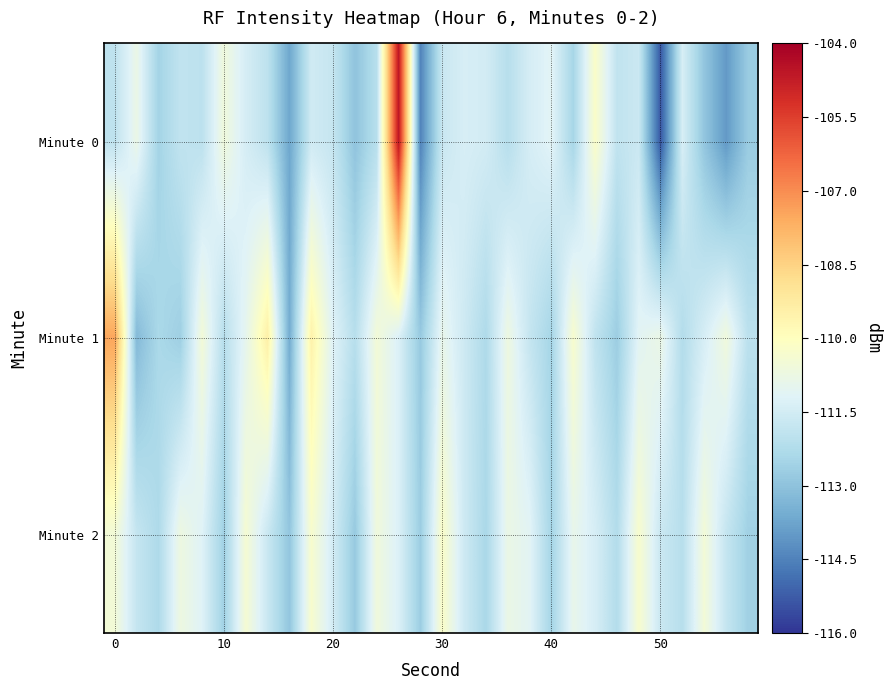

Reading left to right, what are all the values shown in this chart?

Minute 0: -111.9	-110.8	-112.5	-111.9	-112.0	-110.6	-111.4	-112.0	-113.7	-111.6	-111.8	-113.0	-112.1	-104.6	-114.5	-111.7	-111.4	-111.5	-112.1	-111.4	-111.1	-112.5	-110.2	-111.9	-111.7	-115.3	-111.4	-112.9	-114.0	-112.7
Minute 1: -107.5	-113.2	-112.4	-112.6	-110.5	-112.1	-111.0	-109.4	-113.6	-109.5	-111.2	-112.1	-110.5	-111.3	-112.8	-110.9	-111.6	-112.3	-110.7	-111.8	-112.5	-110.3	-111.9	-112.7	-111.1	-110.8	-112.2	-111.4	-110.6	-112.0
Minute 2: -110.5	-111.8	-112.3	-110.7	-111.2	-112.6	-110.4	-111.7	-112.9	-110.3	-111.5	-112.8	-110.6	-111.3	-112.7	-110.2	-111.6	-112.4	-110.8	-111.1	-112.5	-110.9	-111.4	-112.2	-110.3	-111.7	-112.1	-110.5	-111.8	-112.6